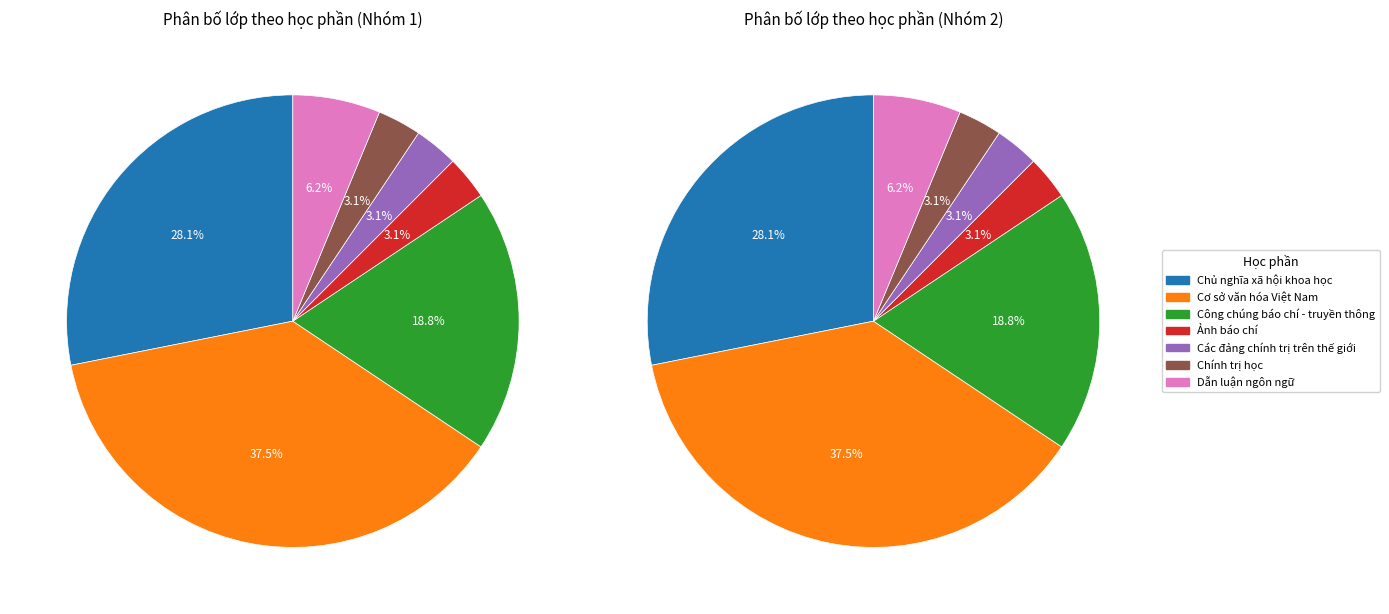

What percentage is the Dẫn luận ngôn ngữ slice, to the nearest percent?

6%